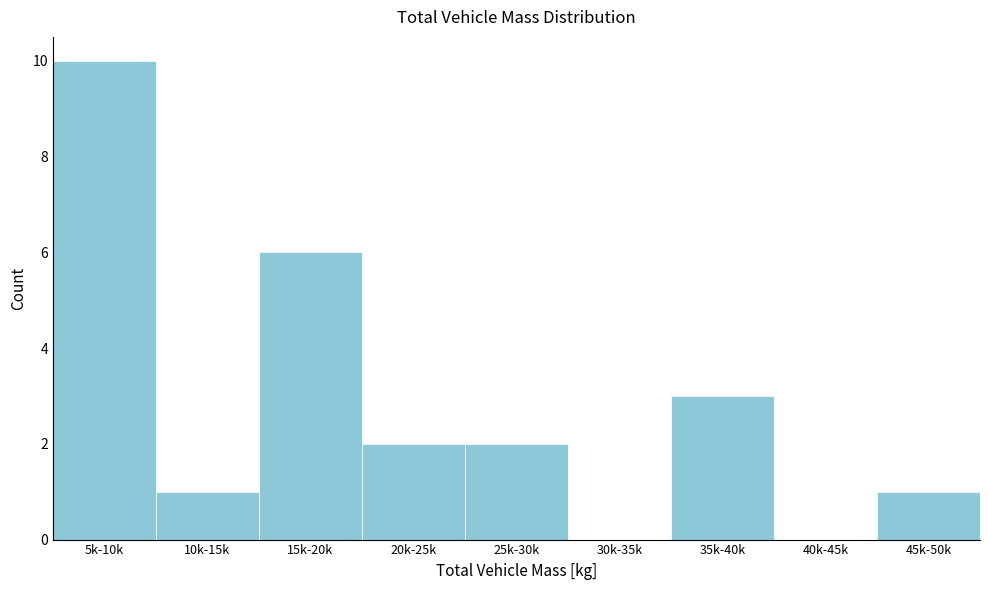

Reading left to right, extract all data points from this chart.

5k-10k=10	10k-15k=1	15k-20k=6	20k-25k=2	25k-30k=2	30k-35k=0	35k-40k=3	40k-45k=0	45k-50k=1